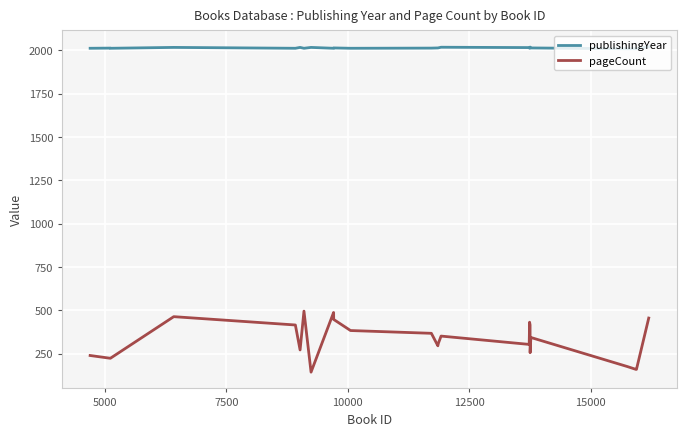

What are all the series names shown in the legend?

publishingYear, pageCount